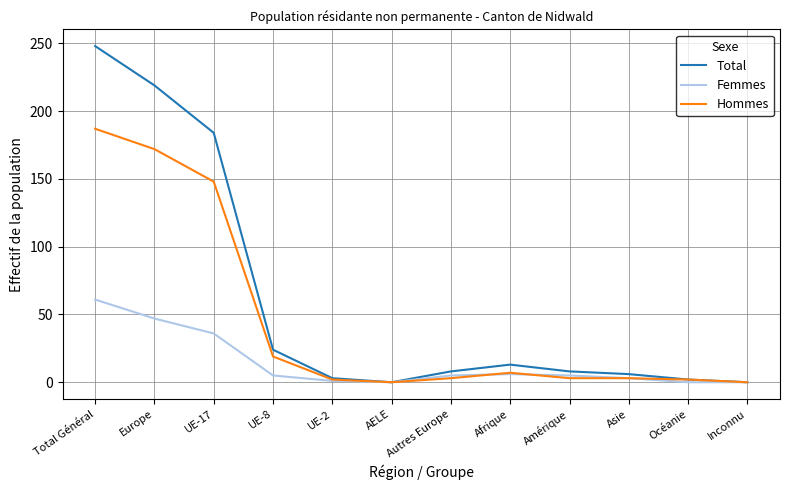

What position from the left is AELE?

6